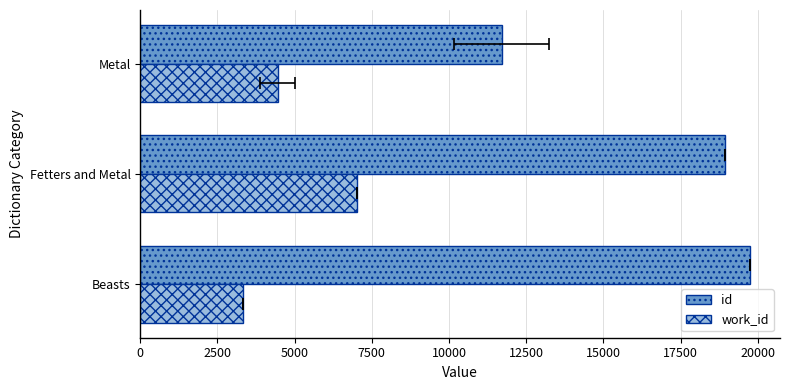

At Beasts, list the series in order from largest to smallest.

id, work_id